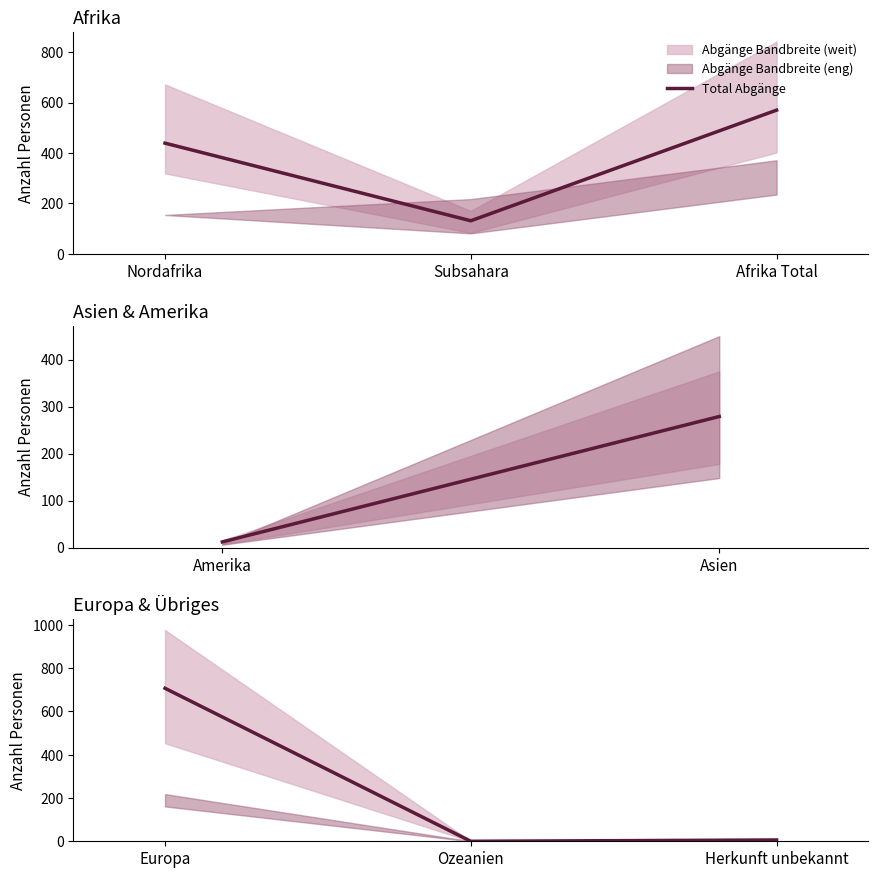

What is the value of the 1st point from the left?

707